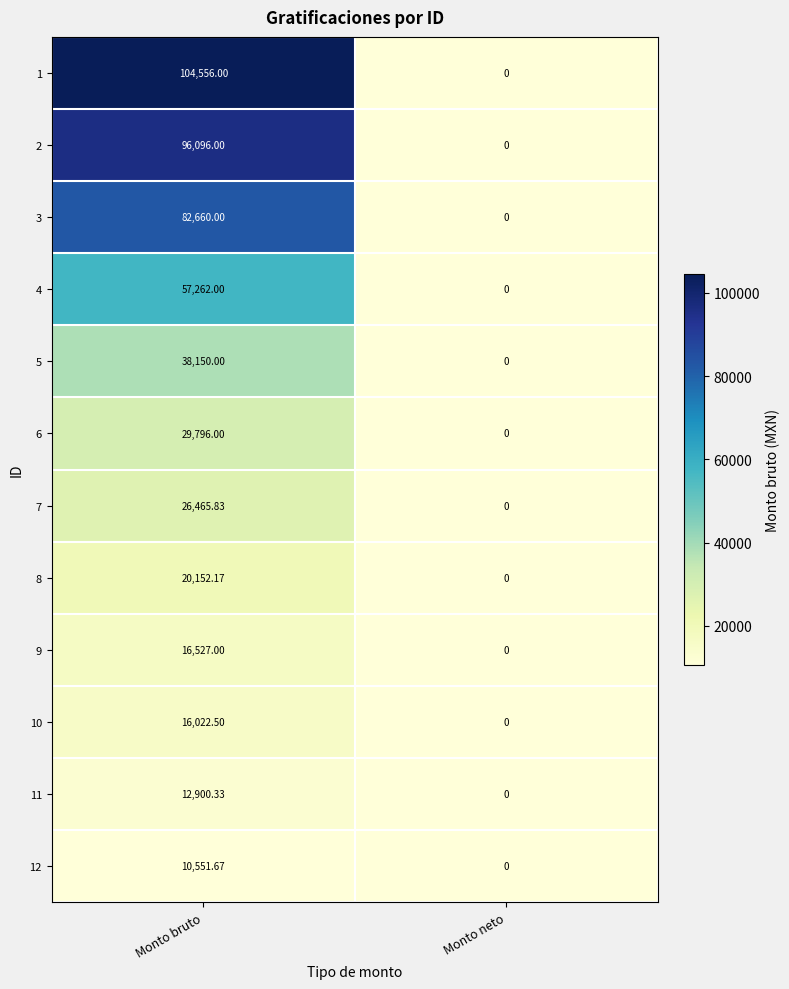

Rank the series at Monto bruto from highest to lowest value.

1, 2, 3, 4, 5, 6, 7, 8, 9, 10, 11, 12